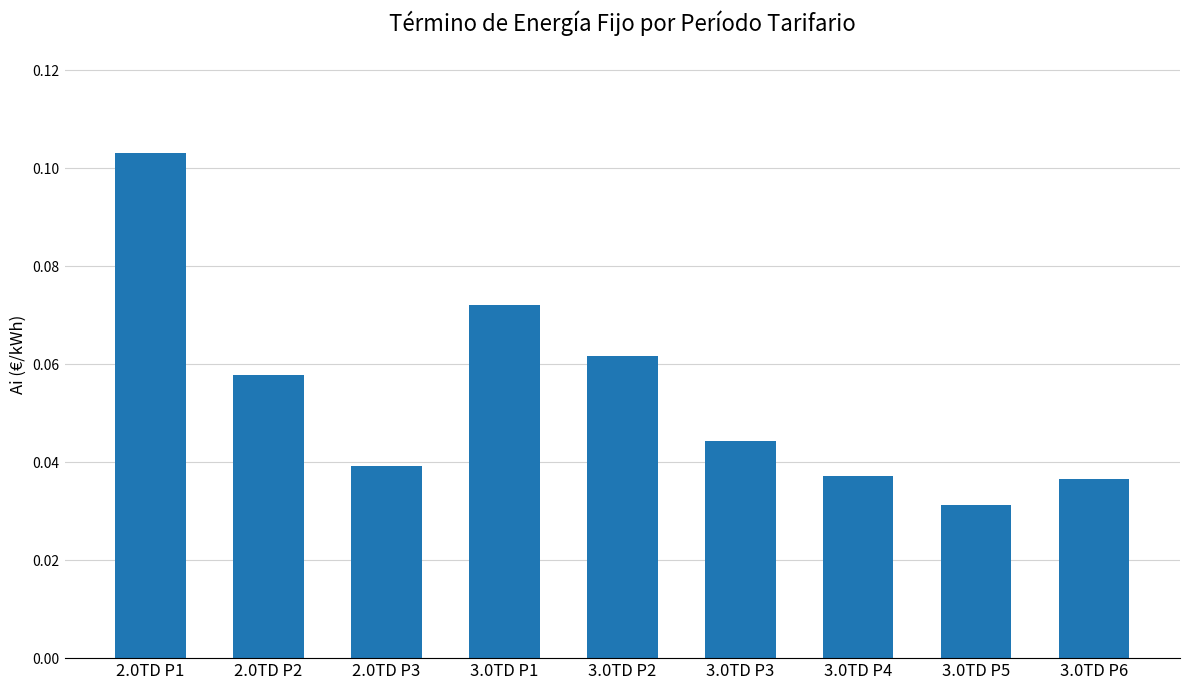

What is the sum of all values?

0.5